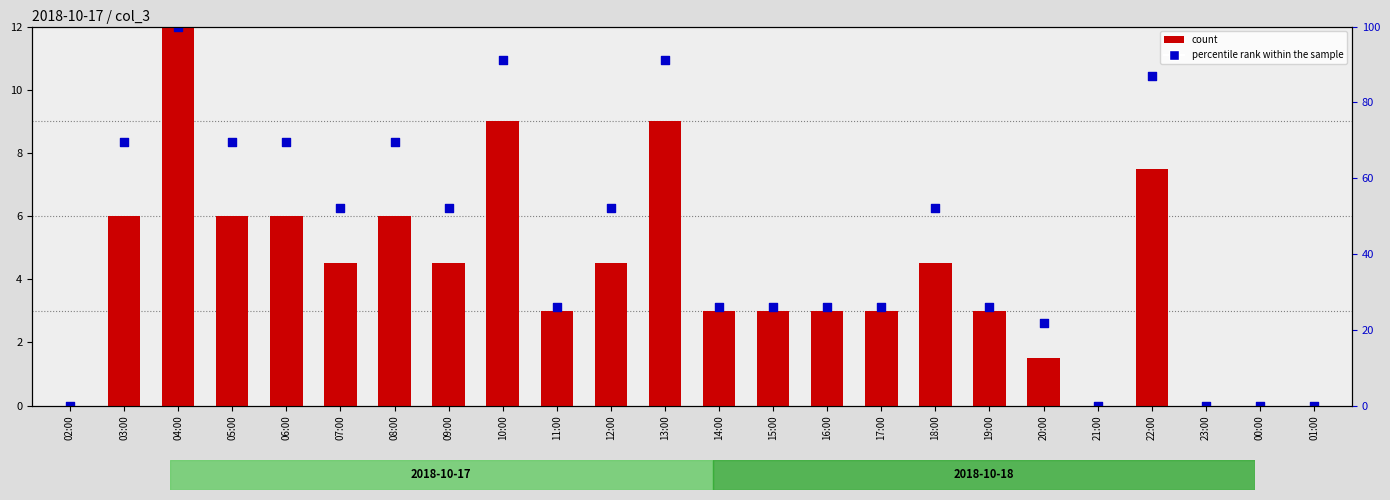

What are all the series names shown in the legend?

count, percentile rank within the sample